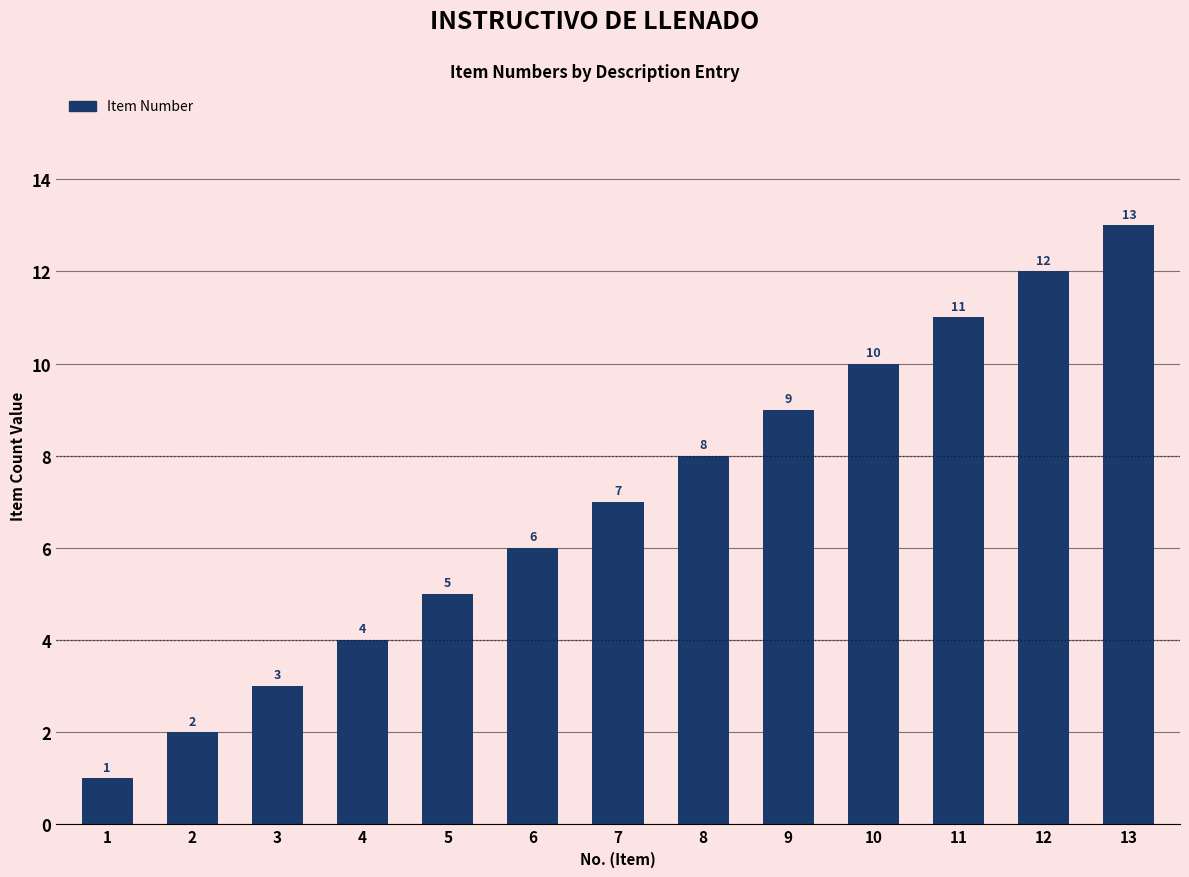

What is the maximum value shown in the chart?

13